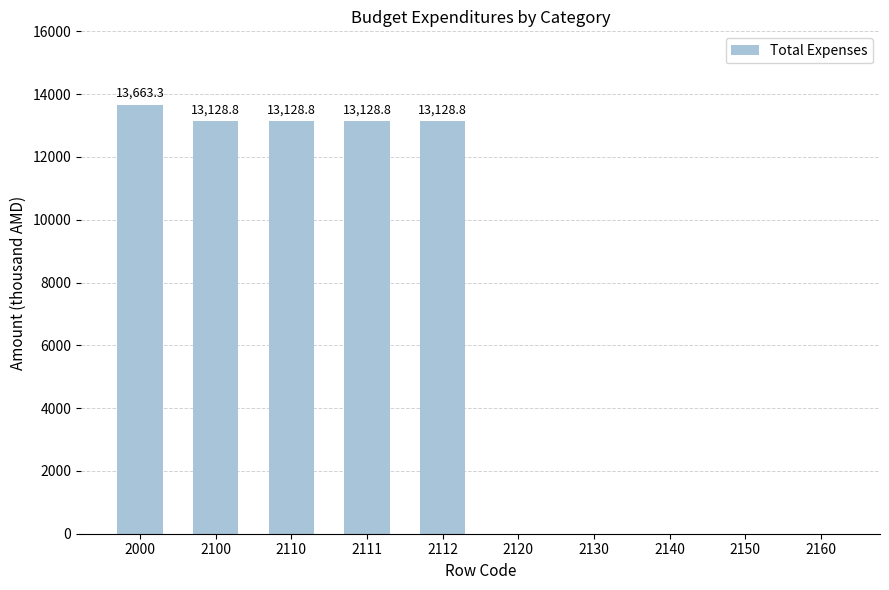

Reading right to left, transcribe all the data shown in this chart.

0.0	0.0	0.0	0.0	0.0	13128.8	13128.8	13128.8	13128.8	13663.3